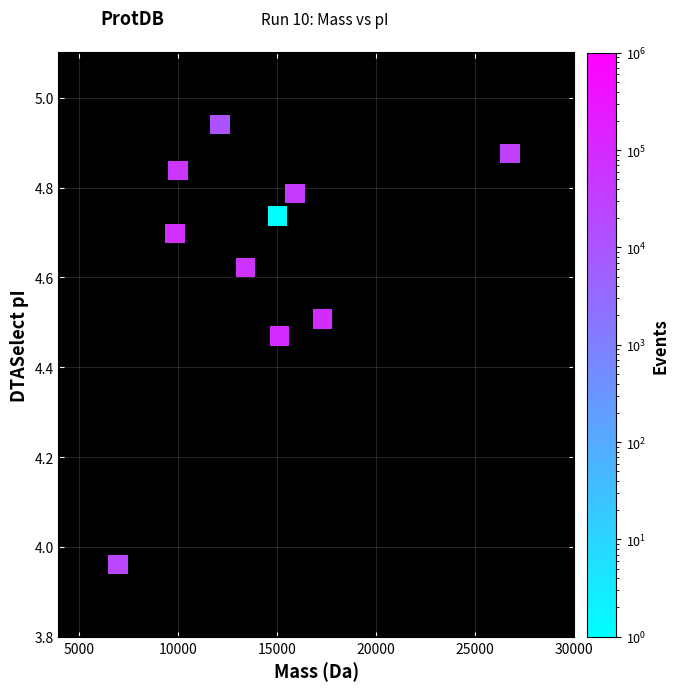

What is the range of X values (max minus min)?

19763.4